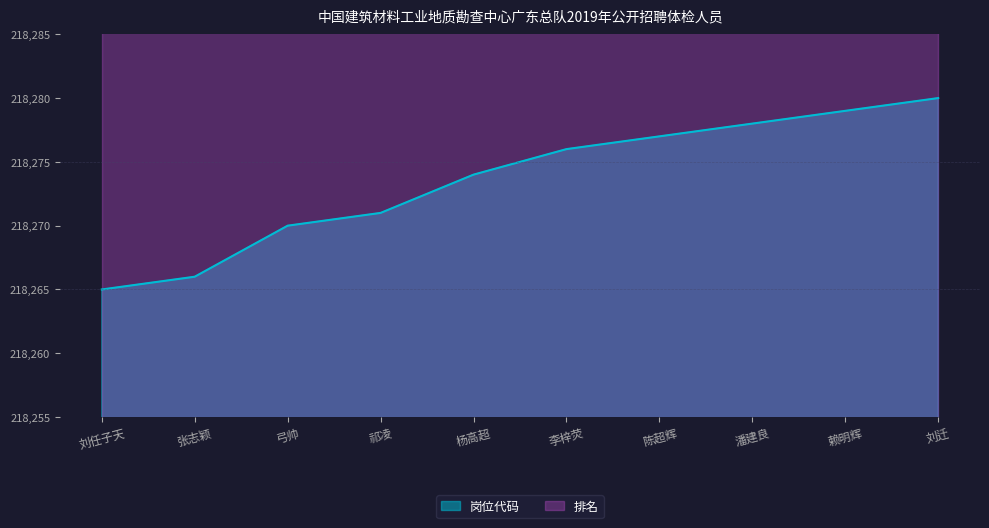

Between 张志颖 and 祁凌, which is larger?

祁凌